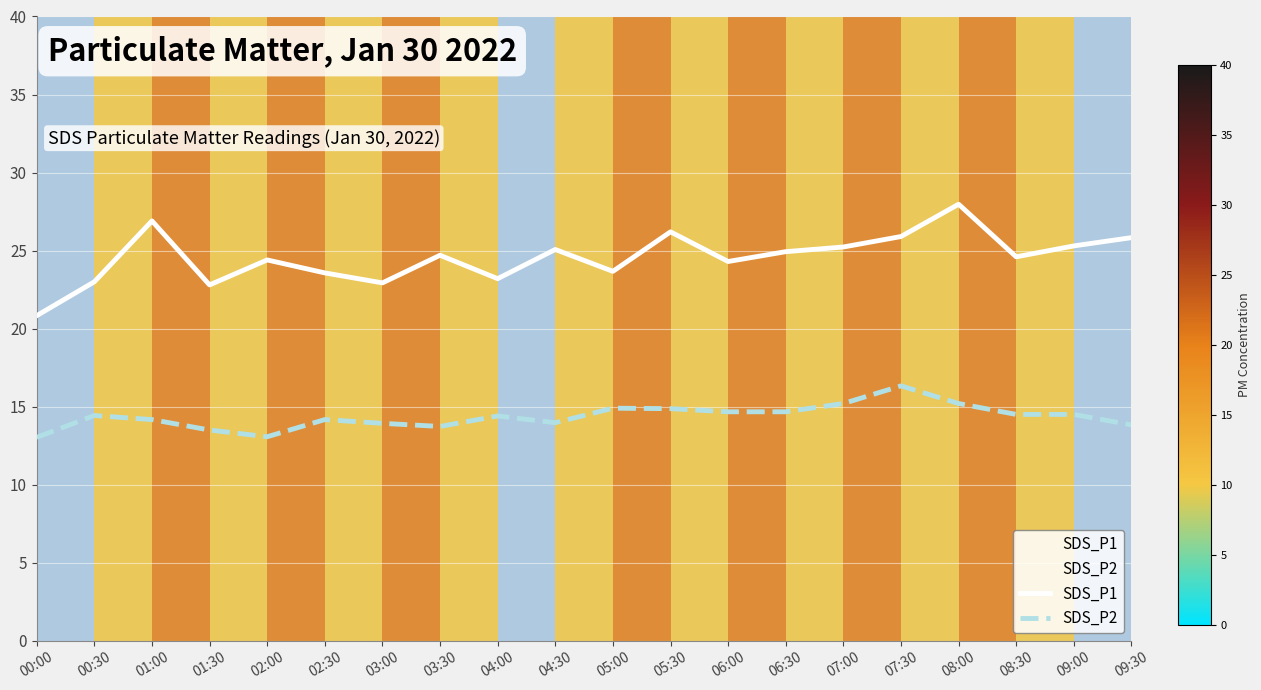

How many data points in SDS_P1 are less than 24?

7